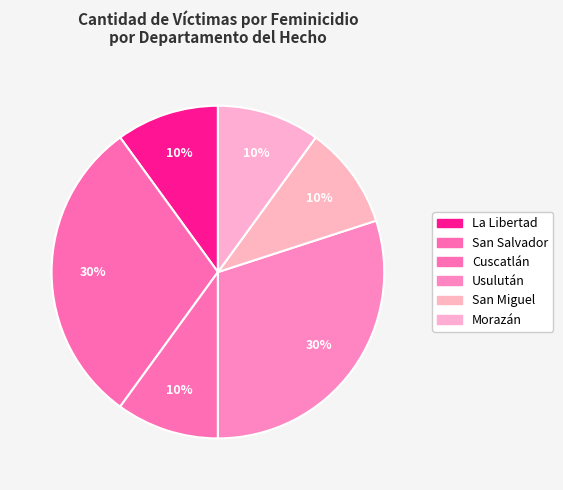

How many slices are in this pie chart?

6